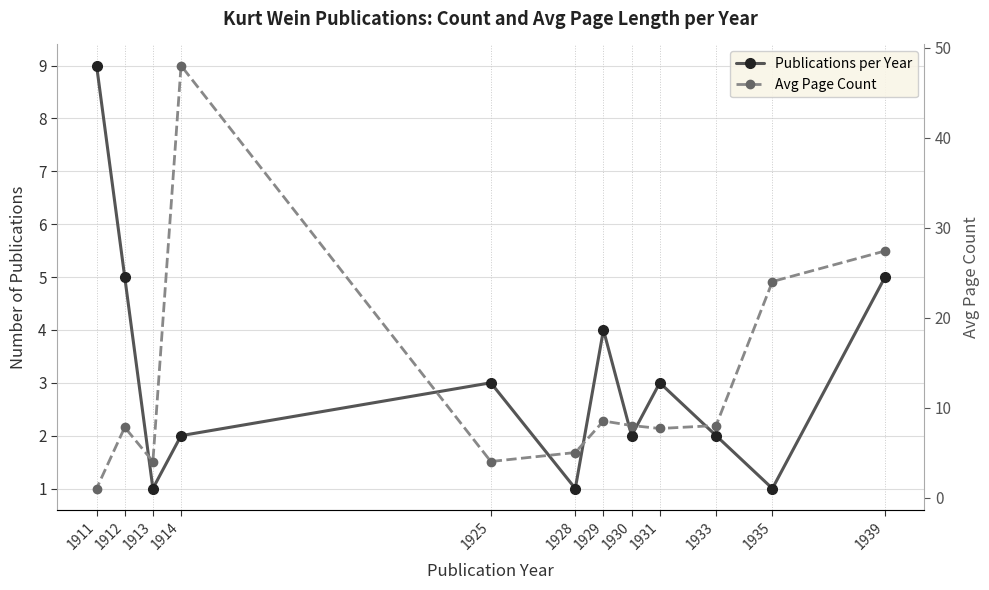

In Avg Page Count, how many points are higher than both neighbors (excluding endpoints)?

3